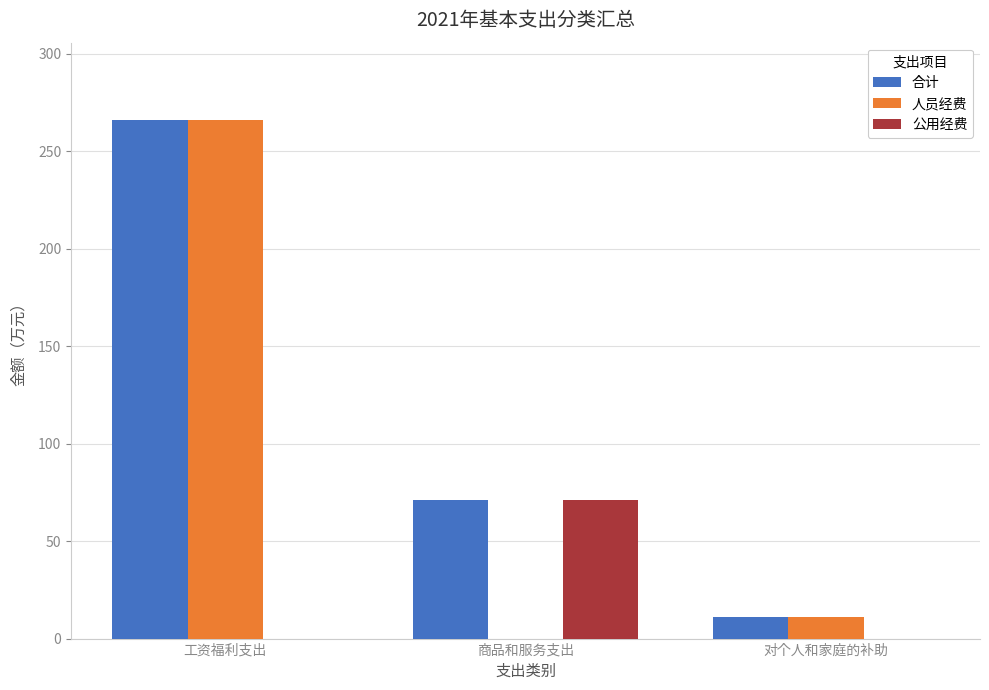

Where is 人员经费 nearest to the value 132?

对个人和家庭的补助